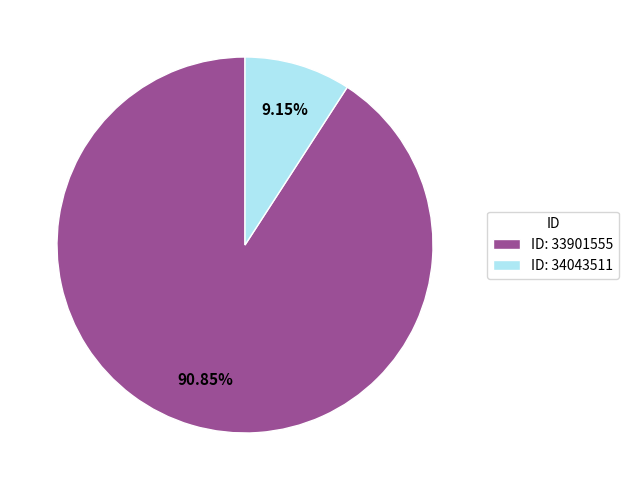

Which slice is the smallest?

ID: 34043511